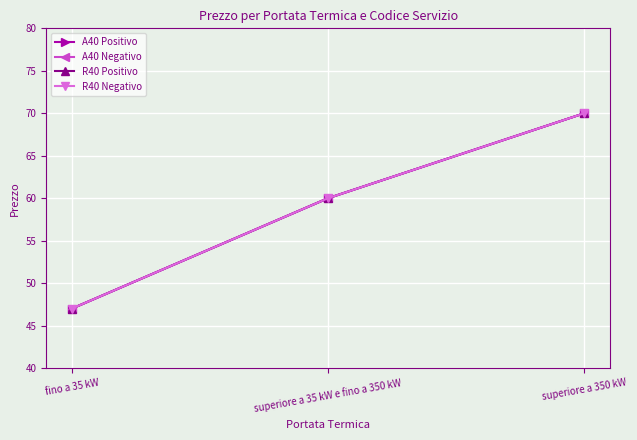

Does the chart have visible grid lines?

Yes